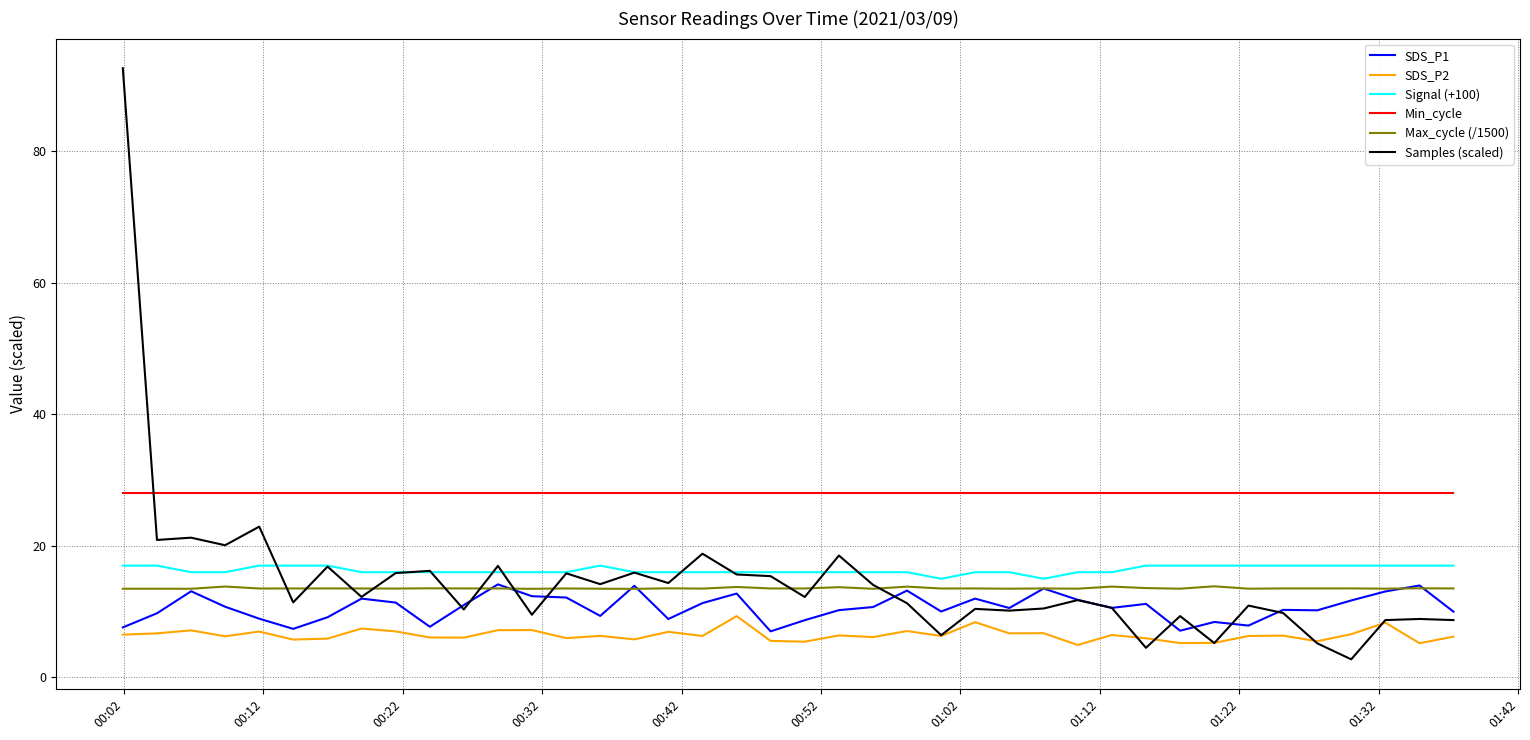

Which series has the largest total across all categories?

Min_cycle